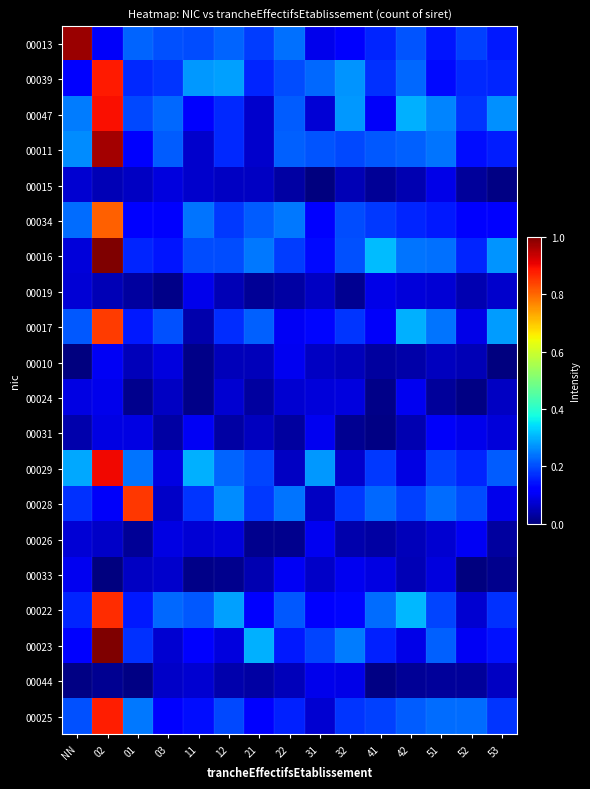

Reading right to left, what are all the values shown in this chart?

00013: 53=0.1	52=0.2	51=0.1	42=0.2	41=0.2	32=0.1	31=0.1	22=0.2	21=0.2	12=0.2	11=0.2	03=0.2	01=0.2	02=0.1	NN=1.0
00039: 53=0.2	52=0.2	51=0.1	42=0.2	41=0.2	32=0.3	31=0.2	22=0.2	21=0.2	12=0.3	11=0.3	03=0.2	01=0.2	02=0.9	NN=0.1
00047: 53=0.3	52=0.2	51=0.3	42=0.3	41=0.1	32=0.3	31=0.1	22=0.2	21=0.1	12=0.2	11=0.1	03=0.2	01=0.2	02=0.9	NN=0.2
00011: 53=0.2	52=0.1	51=0.2	42=0.2	41=0.2	32=0.2	31=0.2	22=0.2	21=0.1	12=0.2	11=0.1	03=0.2	01=0.1	02=1.0	NN=0.3
00015: 53=0.0	52=0.0	51=0.1	42=0.0	41=0.0	32=0.0	31=0.0	22=0.0	21=0.1	12=0.1	11=0.1	03=0.1	01=0.1	02=0.1	NN=0.1
00034: 53=0.1	52=0.1	51=0.2	42=0.2	41=0.2	32=0.2	31=0.1	22=0.2	21=0.2	12=0.2	11=0.2	03=0.1	01=0.1	02=0.8	NN=0.2
00016: 53=0.3	52=0.2	51=0.2	42=0.2	41=0.3	32=0.2	31=0.1	22=0.2	21=0.2	12=0.2	11=0.2	03=0.1	01=0.2	02=1.0	NN=0.1
00019: 53=0.1	52=0.0	51=0.1	42=0.1	41=0.1	32=0.0	31=0.1	22=0.0	21=0.0	12=0.0	11=0.1	03=0.0	01=0.0	02=0.0	NN=0.1
00017: 53=0.3	52=0.1	51=0.2	42=0.3	41=0.1	32=0.2	31=0.1	22=0.1	21=0.2	12=0.2	11=0.0	03=0.2	01=0.2	02=0.8	NN=0.2
00010: 53=0.0	52=0.0	51=0.1	42=0.0	41=0.0	32=0.1	31=0.1	22=0.1	21=0.1	12=0.1	11=0.0	03=0.1	01=0.1	02=0.1	NN=0.0
00024: 53=0.1	52=0.0	51=0.0	42=0.1	41=0.0	32=0.1	31=0.1	22=0.1	21=0.0	12=0.1	11=0.0	03=0.1	01=0.0	02=0.1	NN=0.1
00031: 53=0.1	52=0.1	51=0.1	42=0.0	41=0.0	32=0.0	31=0.1	22=0.0	21=0.1	12=0.0	11=0.1	03=0.0	01=0.1	02=0.1	NN=0.0
00029: 53=0.2	52=0.2	51=0.2	42=0.1	41=0.2	32=0.1	31=0.3	22=0.1	21=0.2	12=0.2	11=0.3	03=0.1	01=0.2	02=0.9	NN=0.3
00028: 53=0.1	52=0.2	51=0.2	42=0.2	41=0.2	32=0.2	31=0.1	22=0.2	21=0.2	12=0.3	11=0.2	03=0.1	01=0.8	02=0.1	NN=0.2
00026: 53=0.0	52=0.1	51=0.1	42=0.1	41=0.0	32=0.0	31=0.1	22=0.0	21=0.0	12=0.1	11=0.1	03=0.1	01=0.0	02=0.1	NN=0.1
00033: 53=0.0	52=0.0	51=0.1	42=0.1	41=0.1	32=0.1	31=0.1	22=0.1	21=0.0	12=0.0	11=0.0	03=0.1	01=0.1	02=0.0	NN=0.1
00022: 53=0.2	52=0.1	51=0.2	42=0.3	41=0.2	32=0.1	31=0.1	22=0.2	21=0.1	12=0.3	11=0.2	03=0.2	01=0.2	02=0.9	NN=0.2
00023: 53=0.1	52=0.1	51=0.2	42=0.1	41=0.2	32=0.2	31=0.2	22=0.2	21=0.3	12=0.1	11=0.1	03=0.1	01=0.2	02=1.0	NN=0.1
00044: 53=0.1	52=0.0	51=0.0	42=0.0	41=0.0	32=0.1	31=0.1	22=0.1	21=0.0	12=0.0	11=0.1	03=0.1	01=0.0	02=0.0	NN=0.0
00025: 53=0.2	52=0.2	51=0.2	42=0.2	41=0.2	32=0.2	31=0.1	22=0.2	21=0.1	12=0.2	11=0.1	03=0.1	01=0.2	02=0.9	NN=0.2